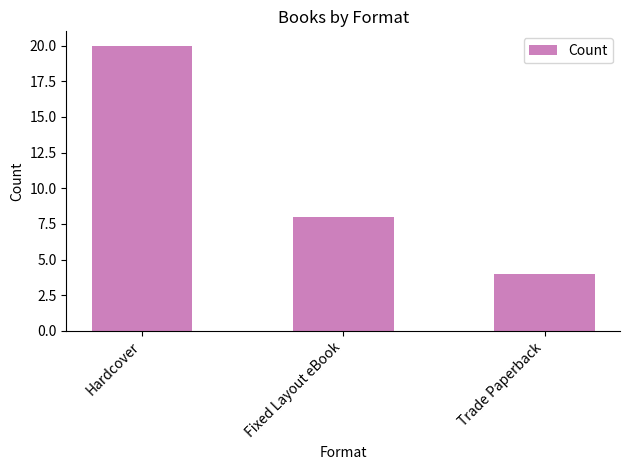

What is the label of the 2nd bar from the right?

Fixed Layout eBook